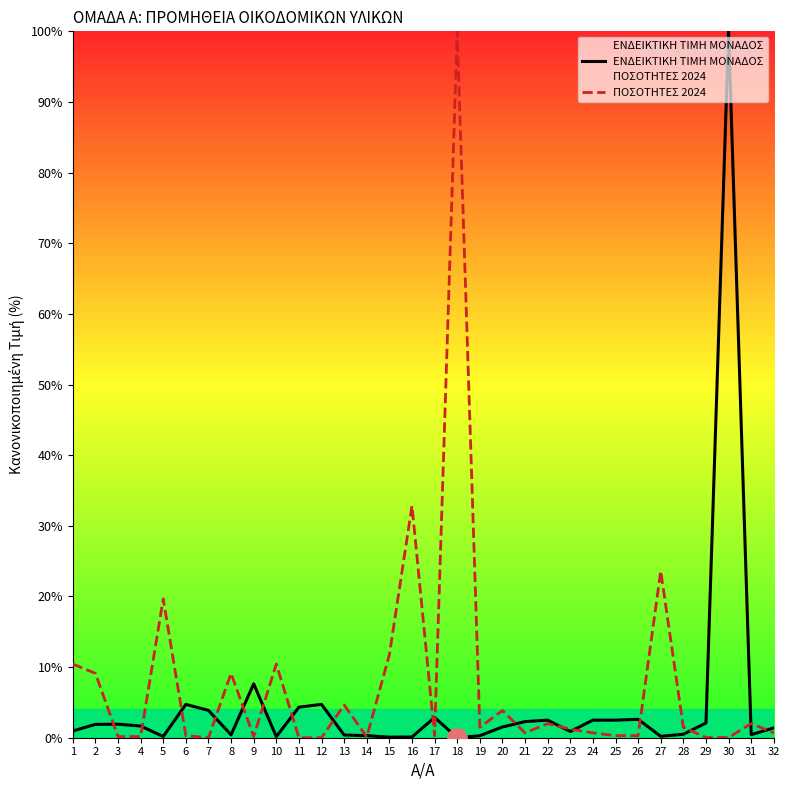

Which label corresponds to the smallest value in the chart?

18